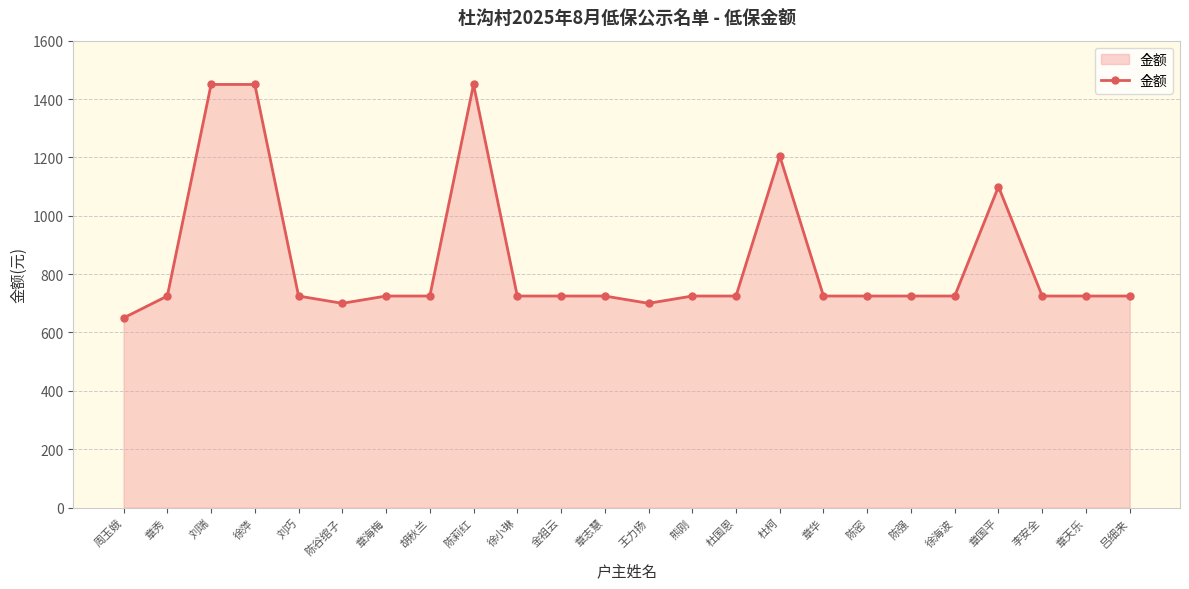

Reading left to right, extract all data points from this chart.

650	725	1450	1450	725	700	725	725	1450	725	725	725	700	725	725	1205	725	725	725	725	1100	725	725	725